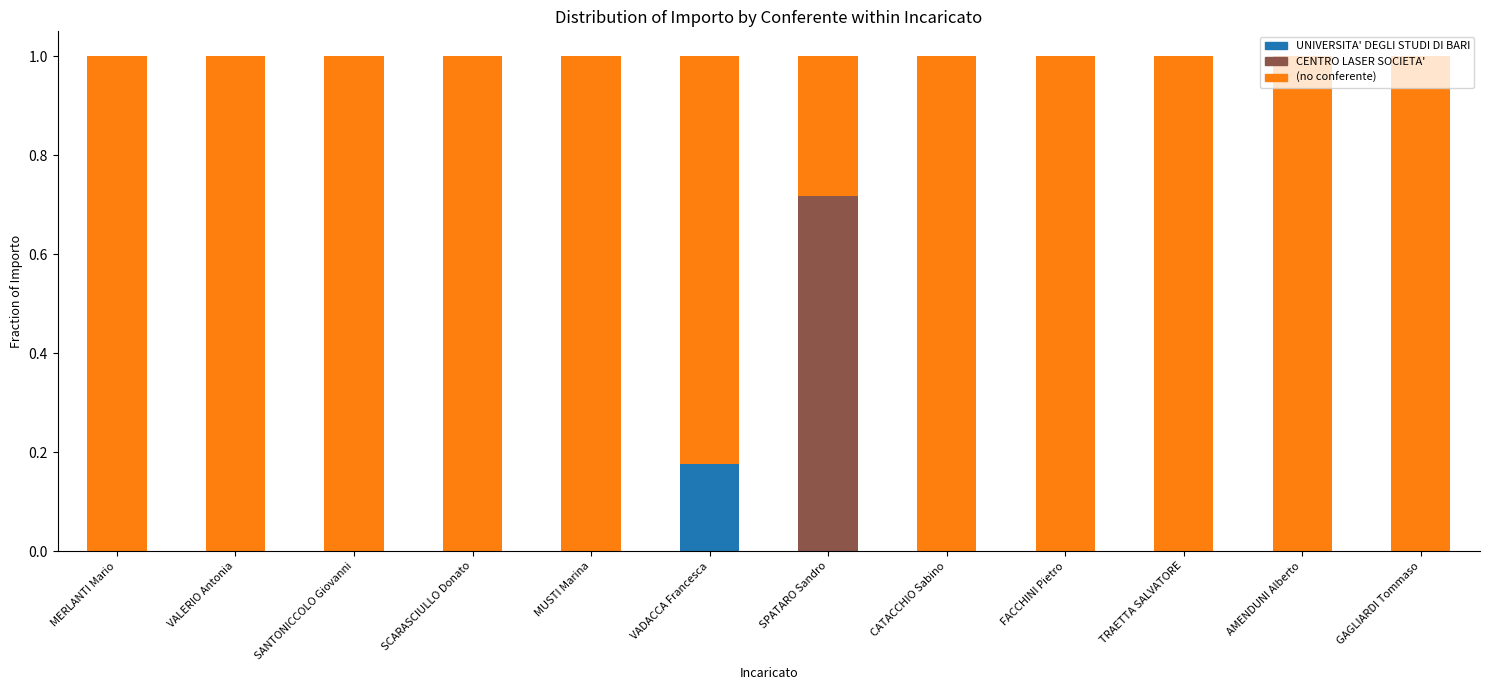

The UNIVERSITA' DEGLI STUDI DI BARI series shows 0.0 at VALERIO Antonia. True or false?

True